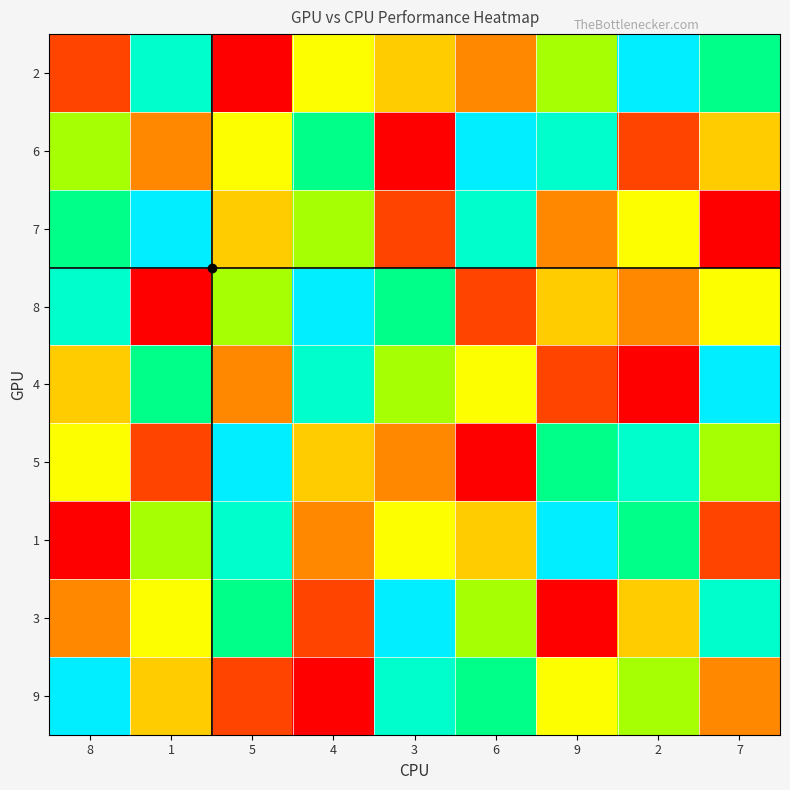

What is the spread (max minus min) of values at 8?

8